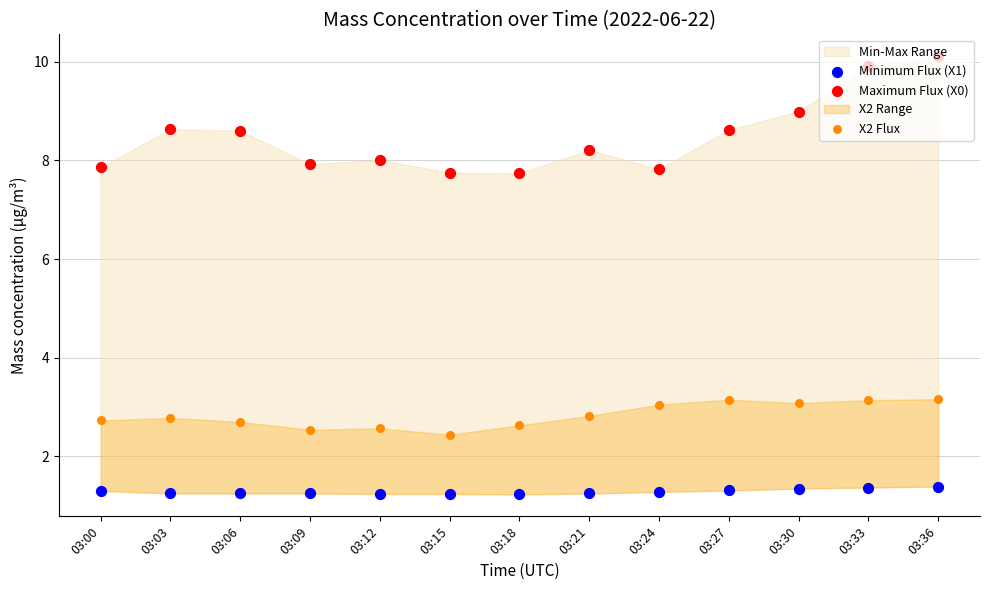

Which series has the largest total across all categories?

Maximum Flux (X0)